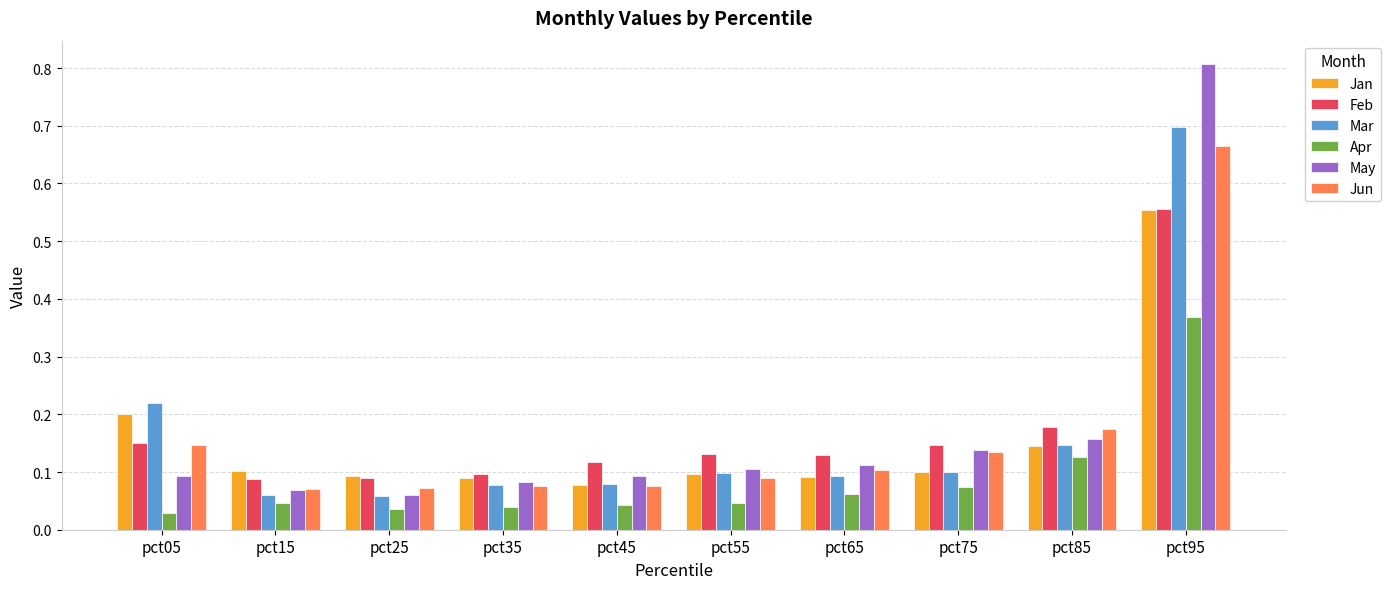

How many groups of bars are there?

10